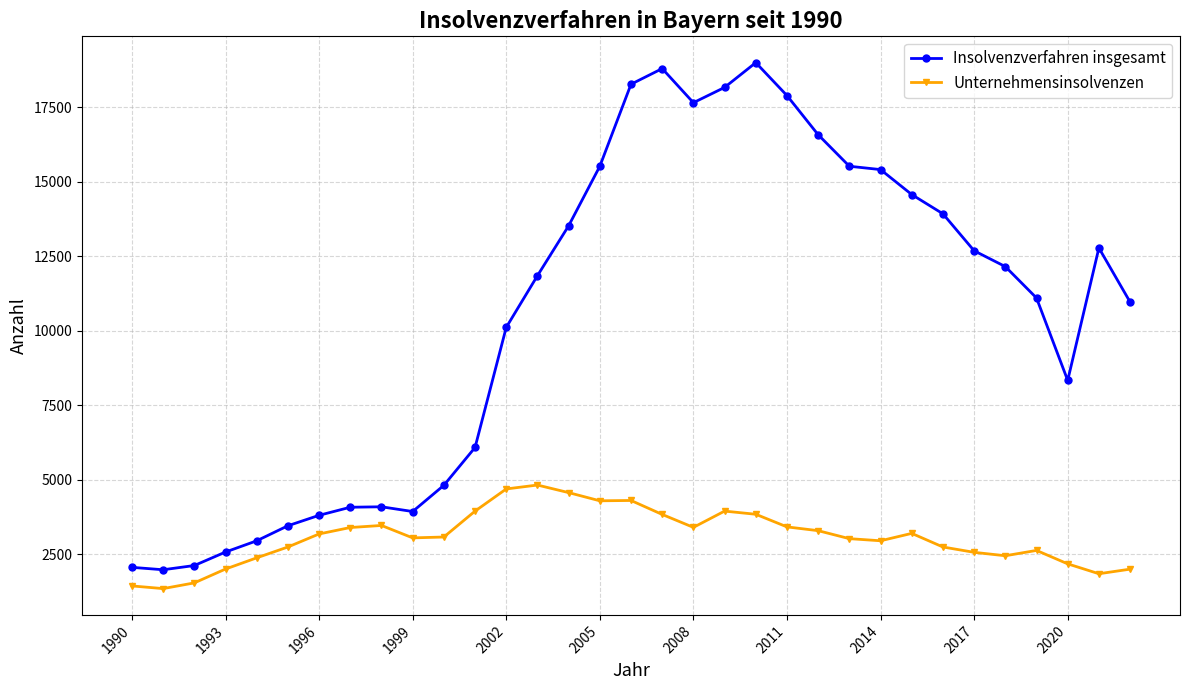

Rank the series by their maximum value, from highest to lowest.

Insolvenzverfahren insgesamt, Unternehmensinsolvenzen